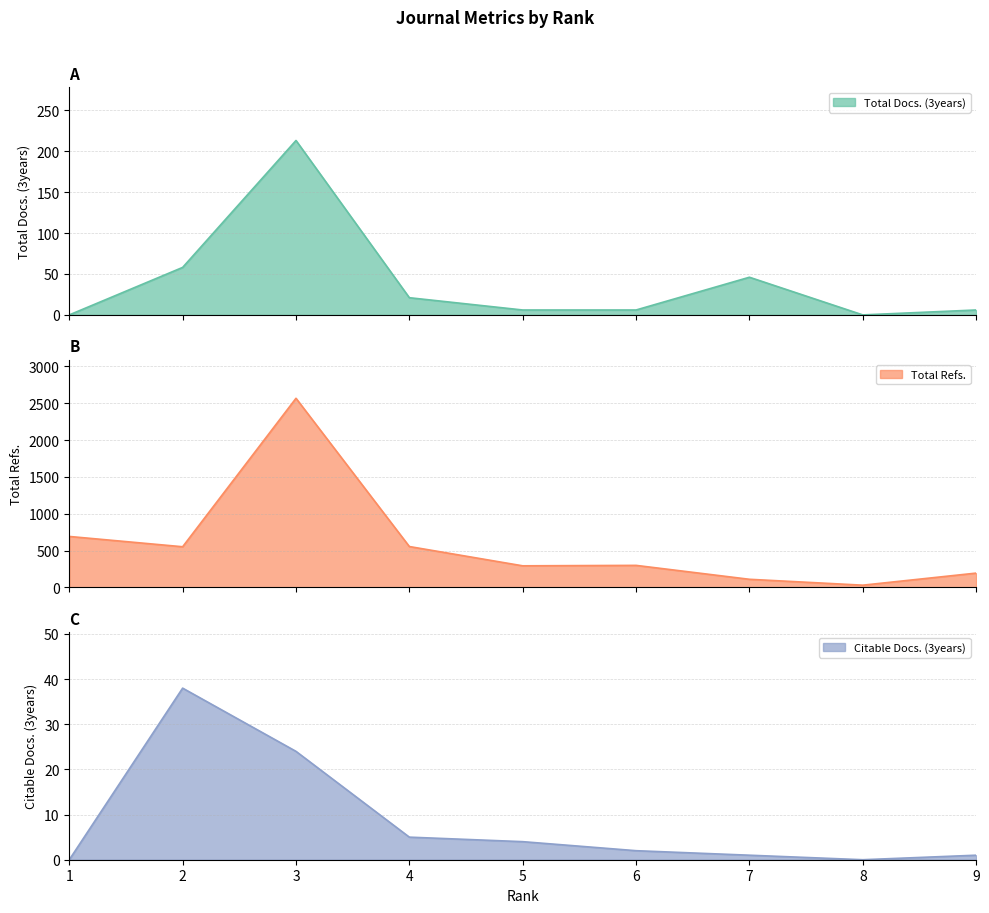

What is the total value across all series at 9?

200